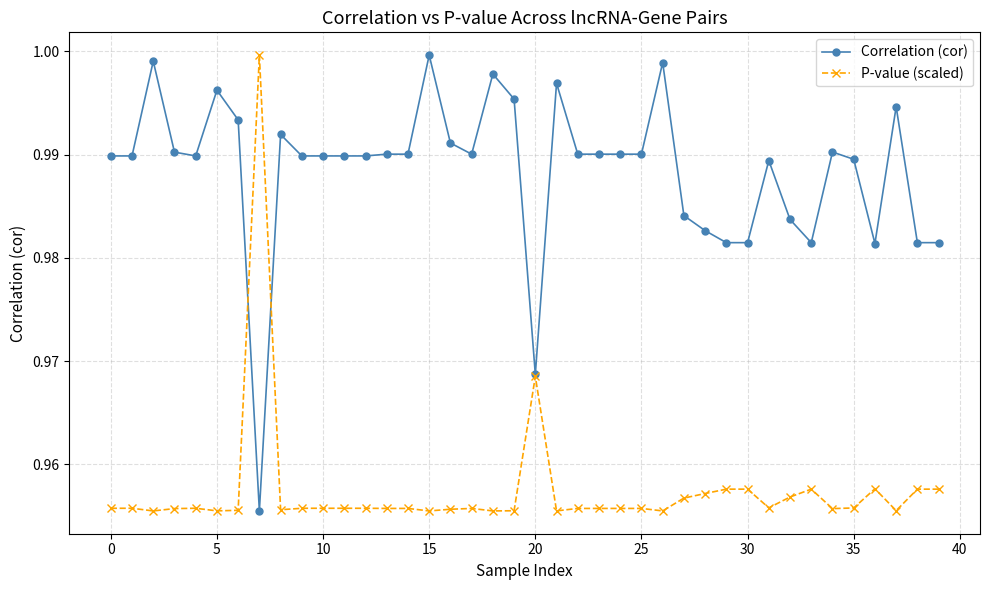

At how many categories does at least one series exceed 0?

40